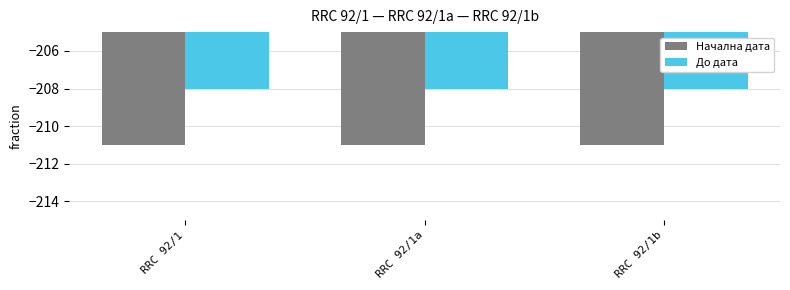

What is the difference between the highest and lowest values at RRC 92/1a?

3